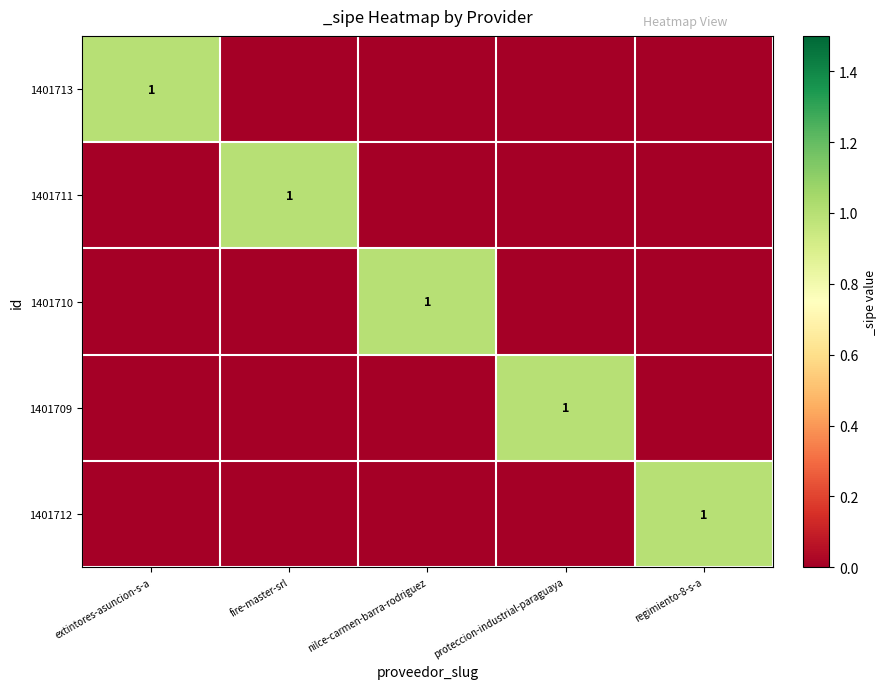

Is it true that 1401709 equals 1 at proteccion-industrial-paraguaya?

True